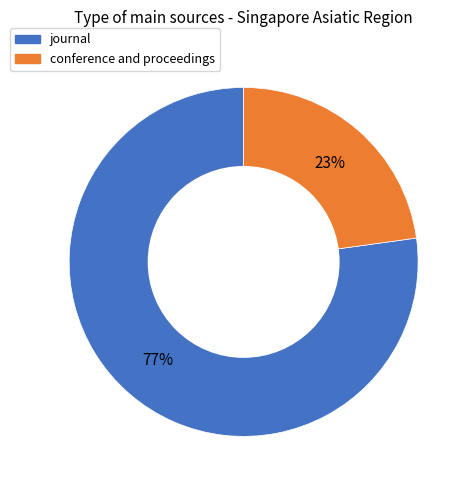

What is the largest slice in the pie chart?

journal